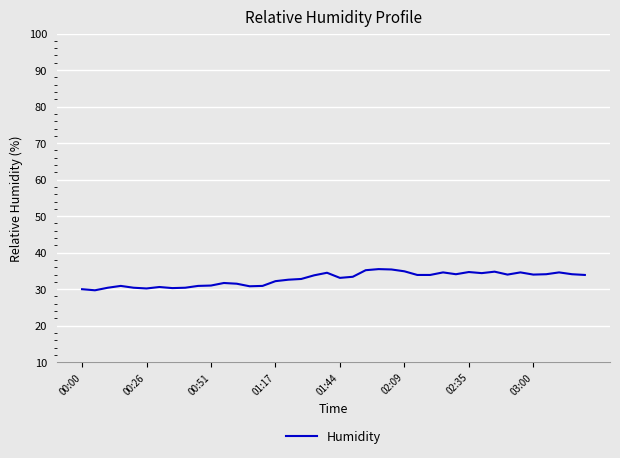

What is the difference between the maximum and minimum values?

5.8